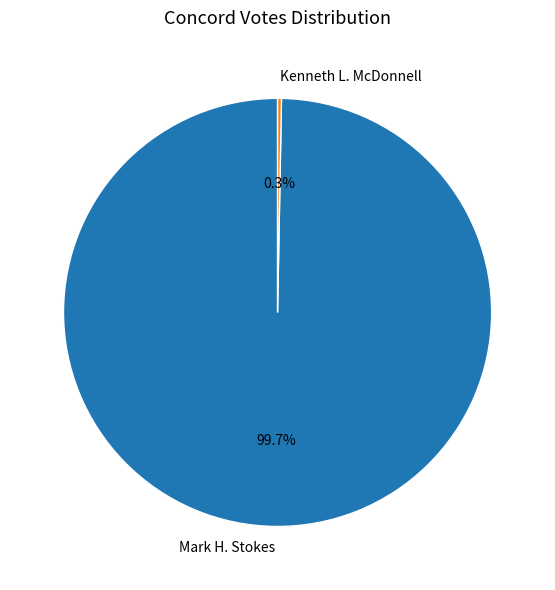

How much of the chart is everything except Mark H. Stokes?

0.3%